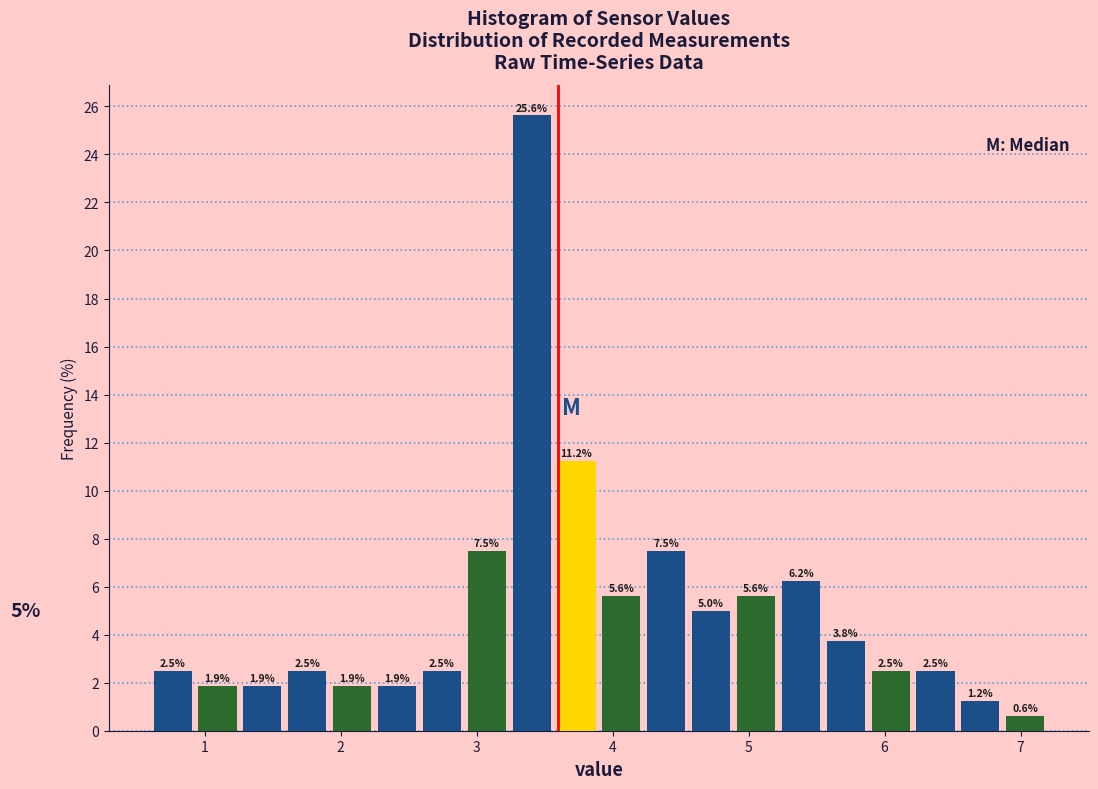

Read against the x-axis, roughly where is the centre of the tallest bar?

3.4